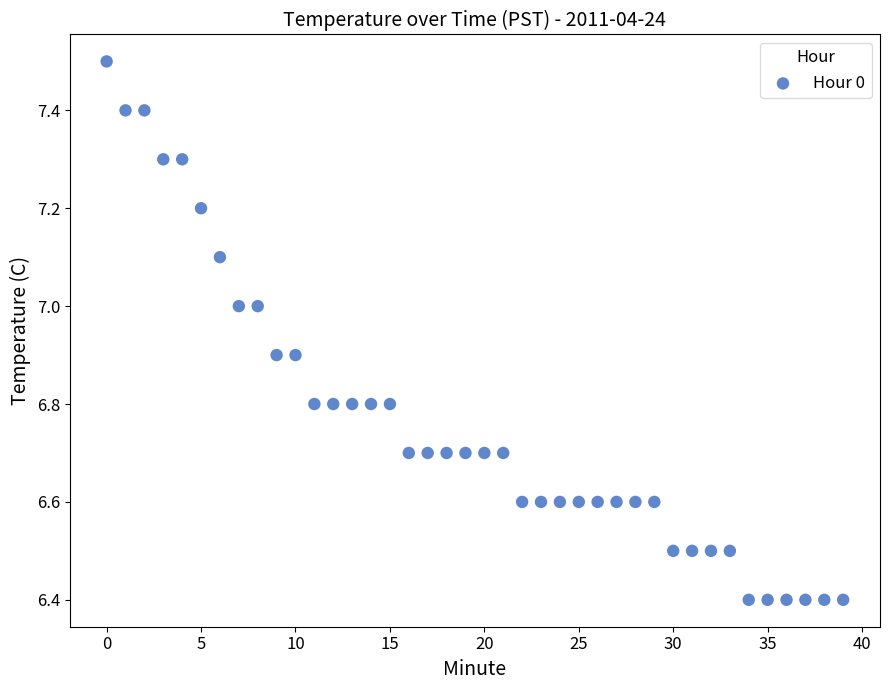

What is the range of Y values (max minus min)?

1.1